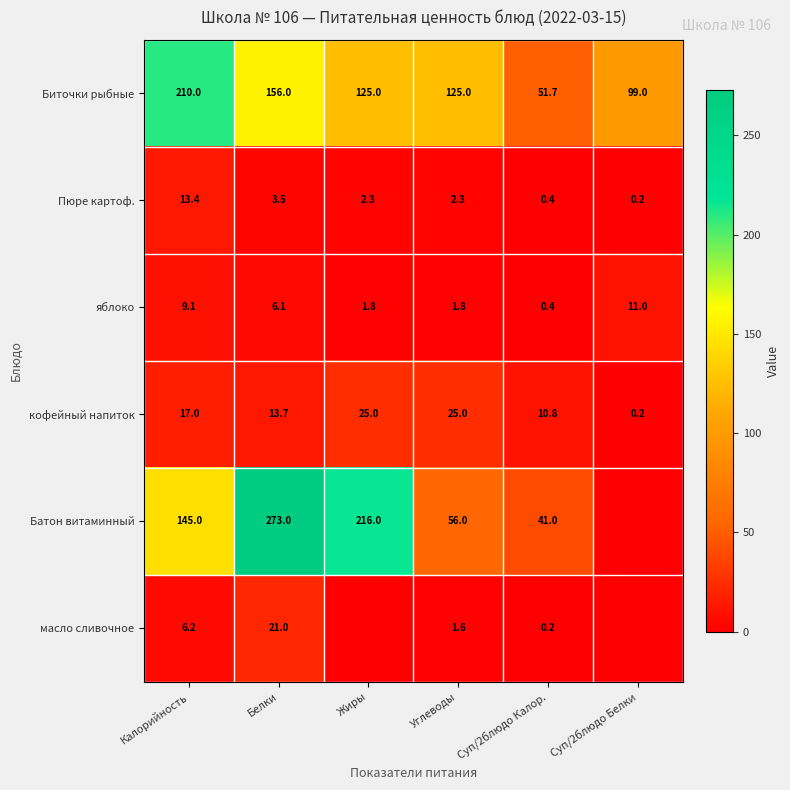

At which category does the chart reach its peak across all series?

Белки